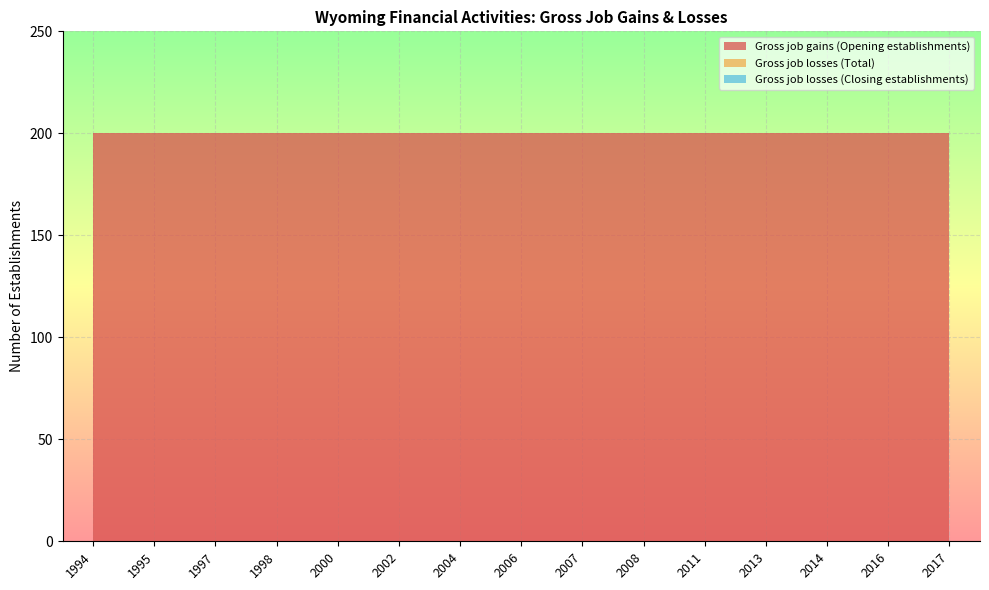

Reading left to right, extract all data points from this chart.

Gross job gains (Opening establishments): 1994=200	1995=200	1997=200	1998=200	2000=200	2002=200	2004=200	2006=200	2007=200	2008=200	2011=200	2013=200	2014=200	2016=200	2017=200
Gross job losses (Total): 1994=0	1995=0	1997=0	1998=0	2000=0	2002=0	2004=0	2006=0	2007=0	2008=0	2011=0	2013=0	2014=0	2016=0	2017=0
Gross job losses (Closing establishments): 1994=0	1995=0	1997=0	1998=0	2000=0	2002=0	2004=0	2006=0	2007=0	2008=0	2011=0	2013=0	2014=0	2016=0	2017=0